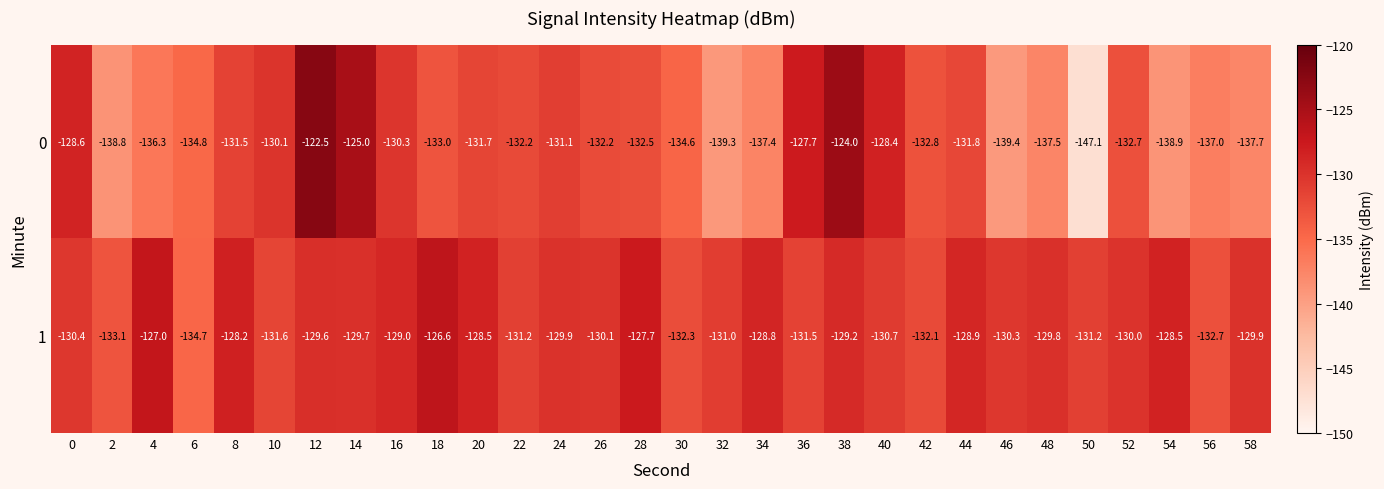

What is the difference between the highest and lowest values at 36?

3.8